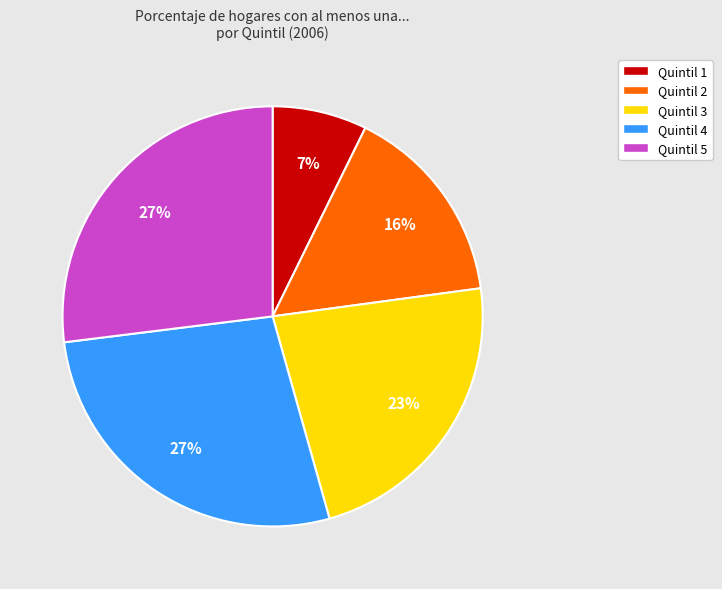

Which slice is the smallest?

Quintil 1